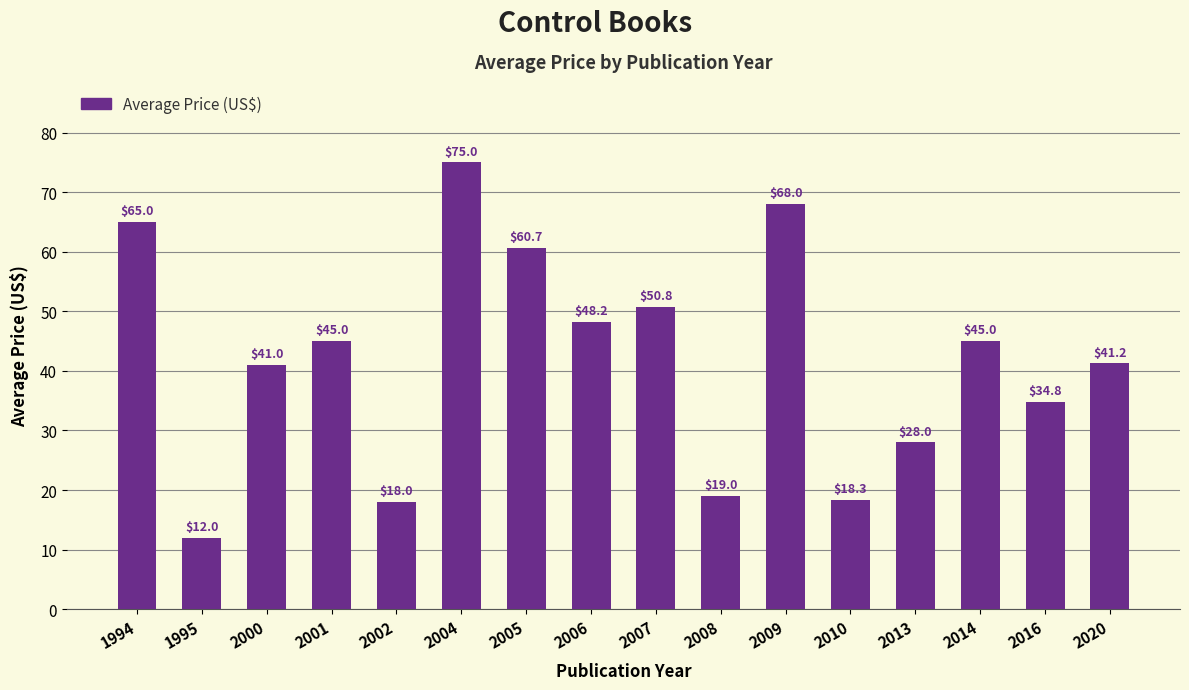

What is the value of the 14th bar from the left?

45.0